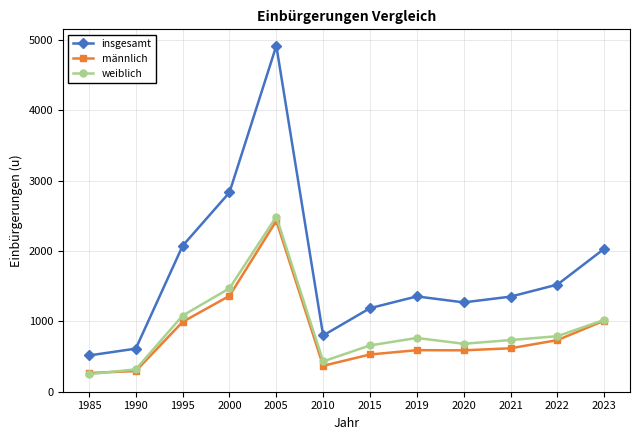

True or false: insgesamt has a value of 4915 at 2005.

True